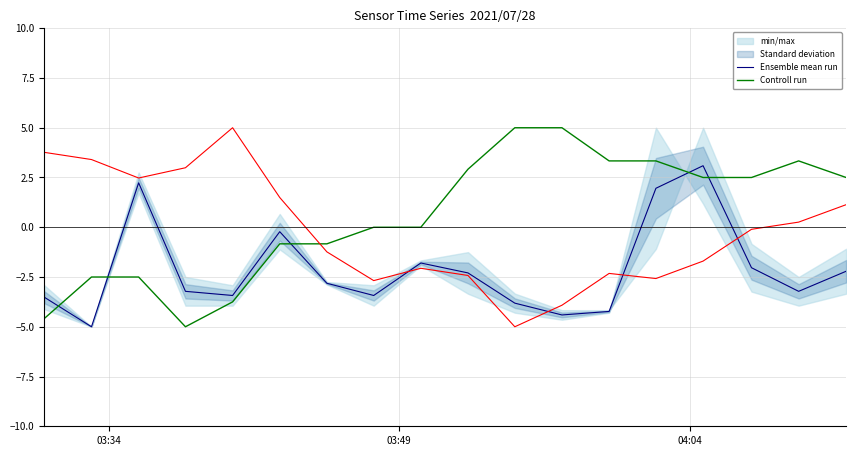

After their last crossing, which series has the higher values: Controll run or Ensemble mean run?

Controll run